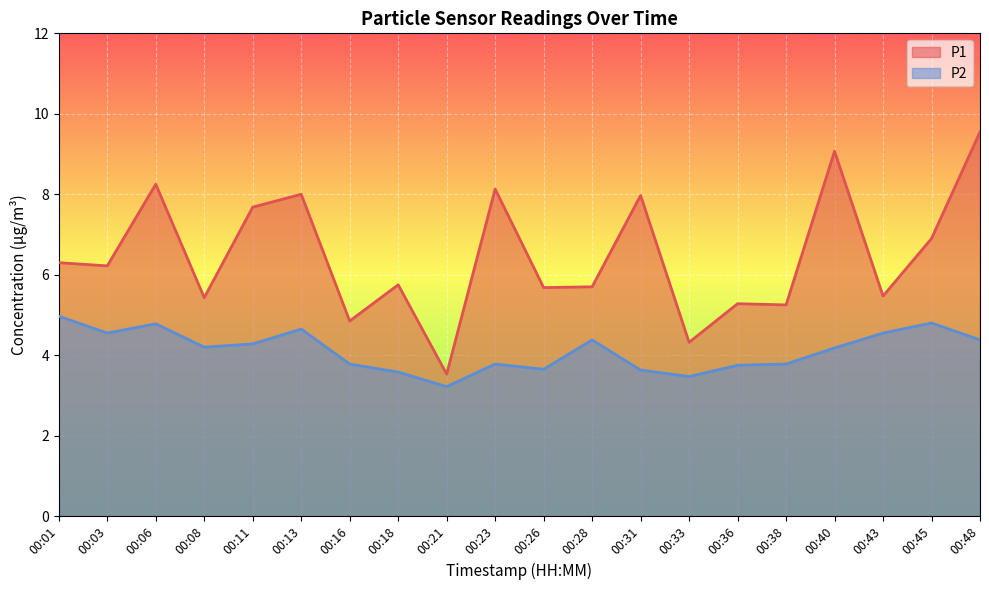

What is the total value across all series at 00:33?

7.8